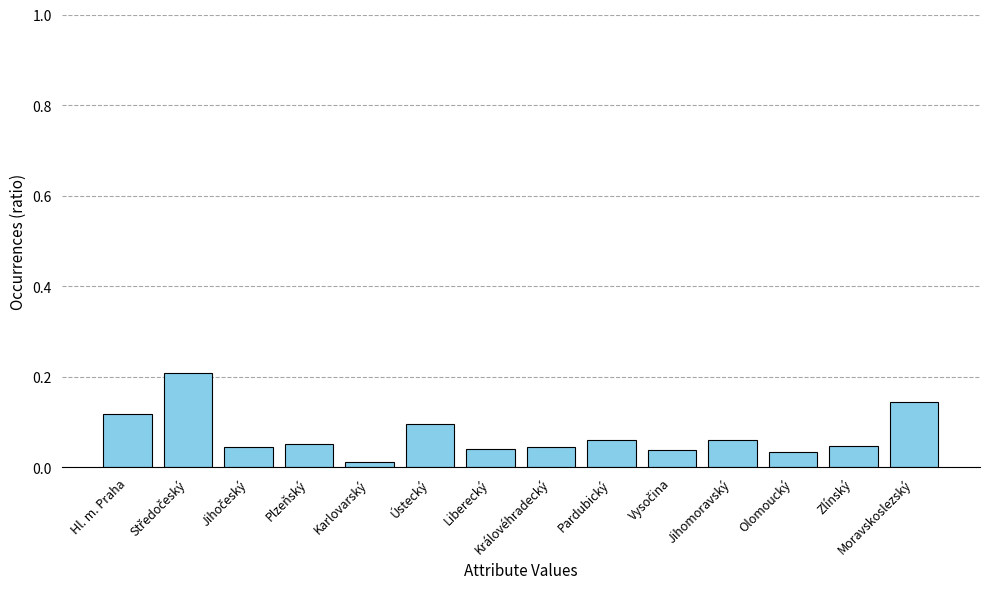

How many bars are there in total?

14